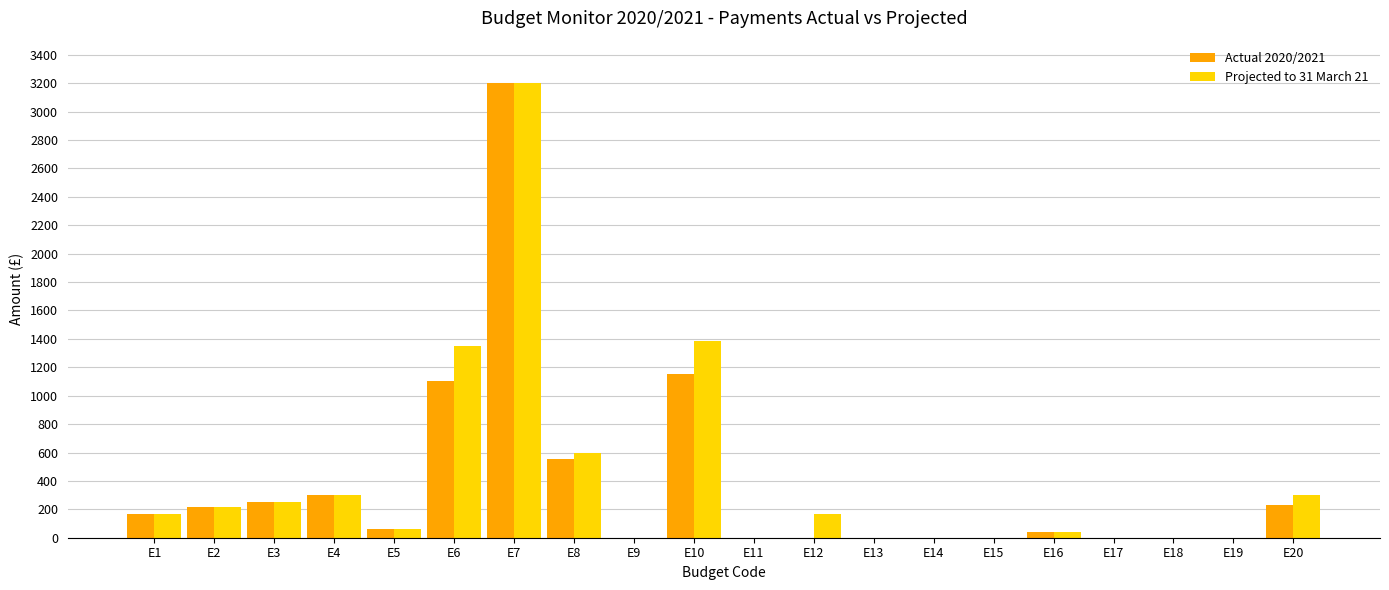

What is the average value of the Actual 2020/2021 series?

364.0